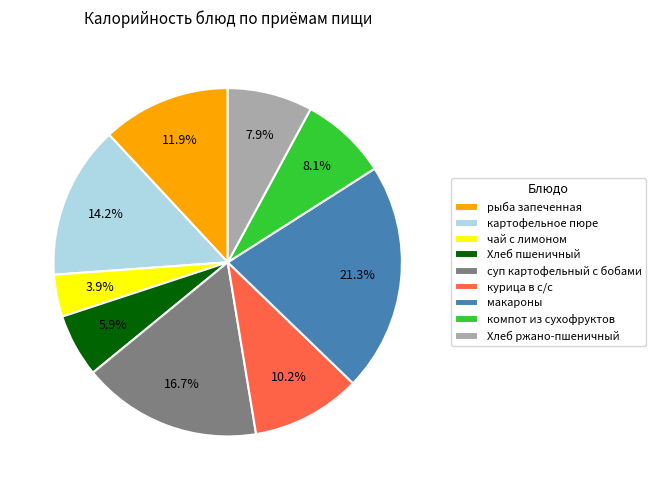

Combined, what portion of the pie is компот из сухофруктов and суп картофельный с бобами?

24.8%